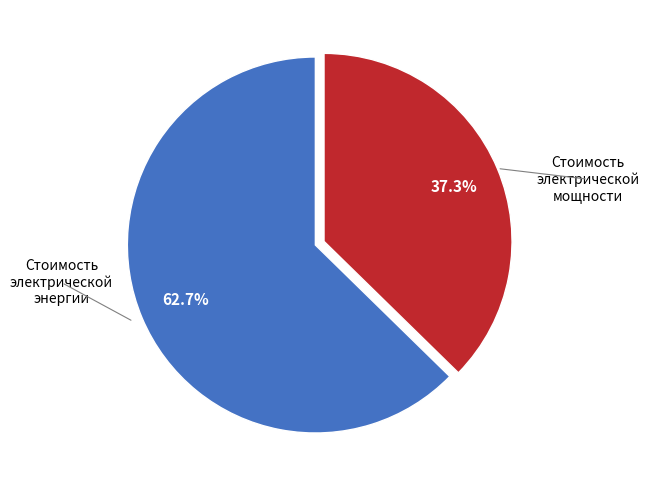

Does any single category account for the majority?

Yes